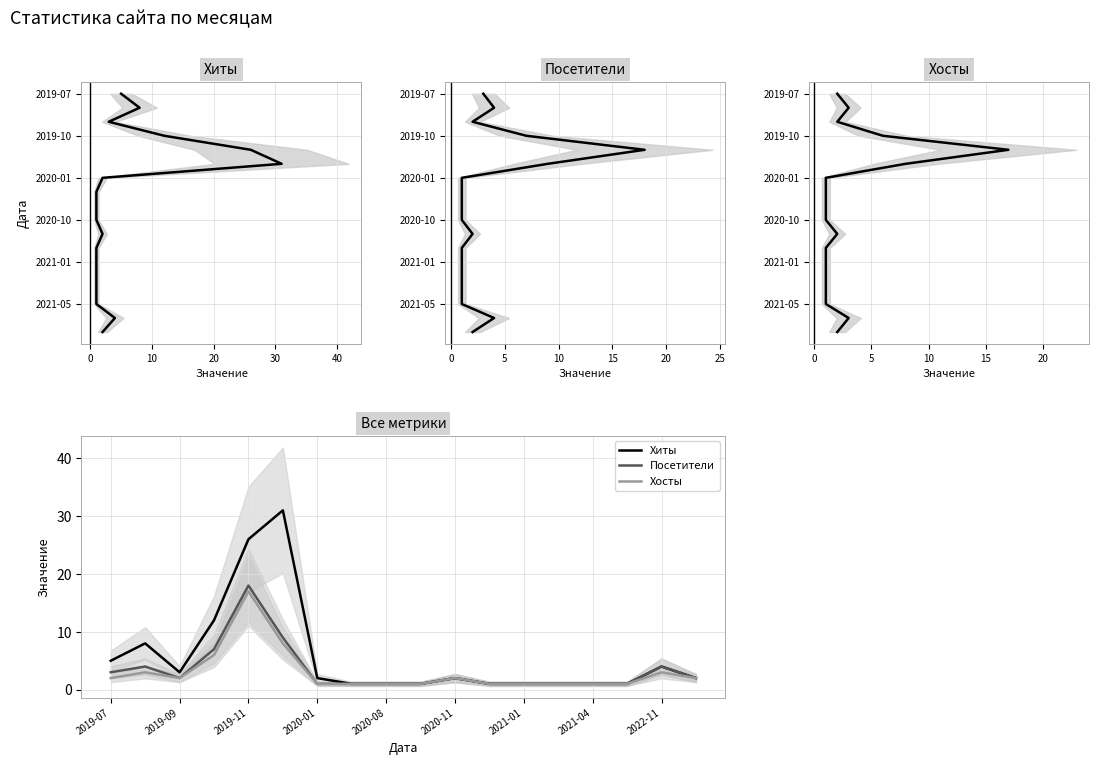

Which has a higher value, 2019-11 or 2020-11?

2019-11